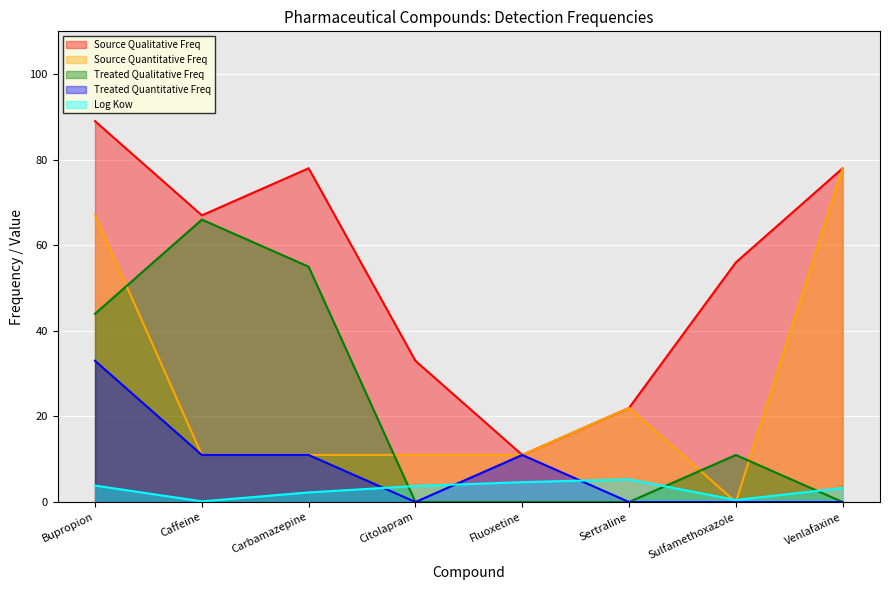

How many data points in Log Kow are above 3?

5